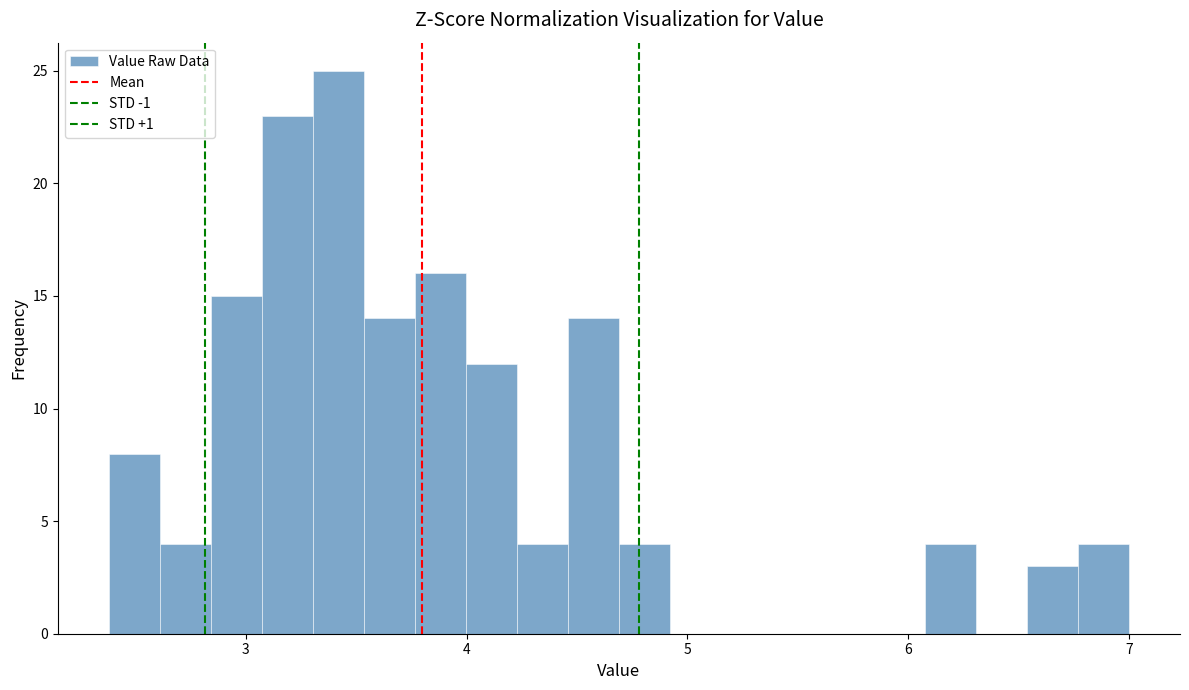

Around what value on the x-axis is the tallest bar? Give the approximate position of its centre, as read against the axis.

3.4